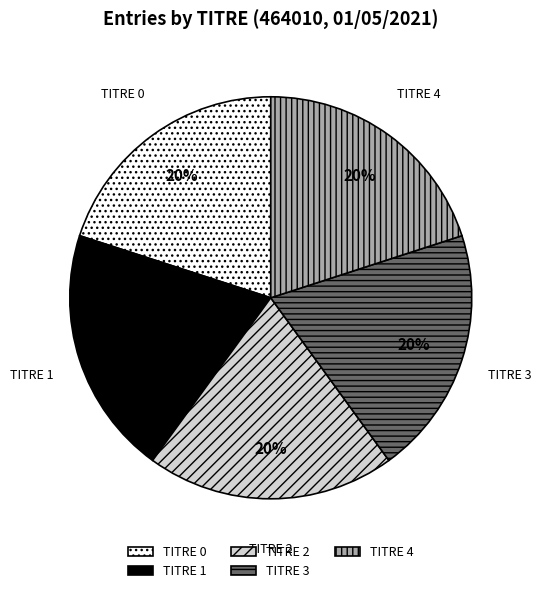

To the nearest percent, what is the average slice percentage?

20%